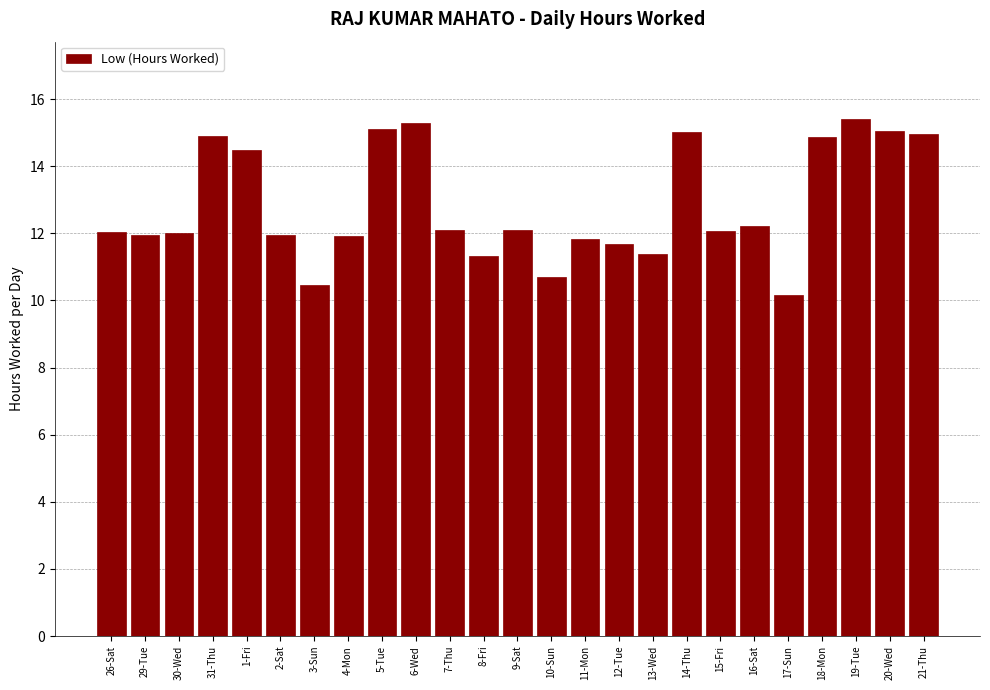

What is the sum of the values at 31-Thu and 17-Sun?

25.1